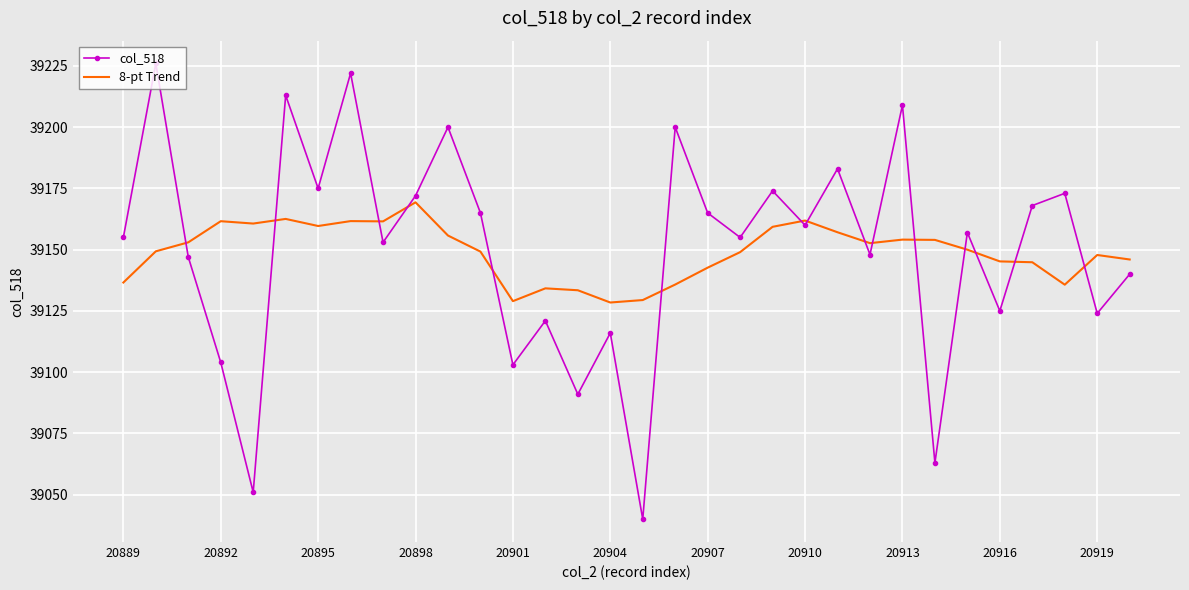

What is the highest value of the 8-pt Trend series?

39169.3